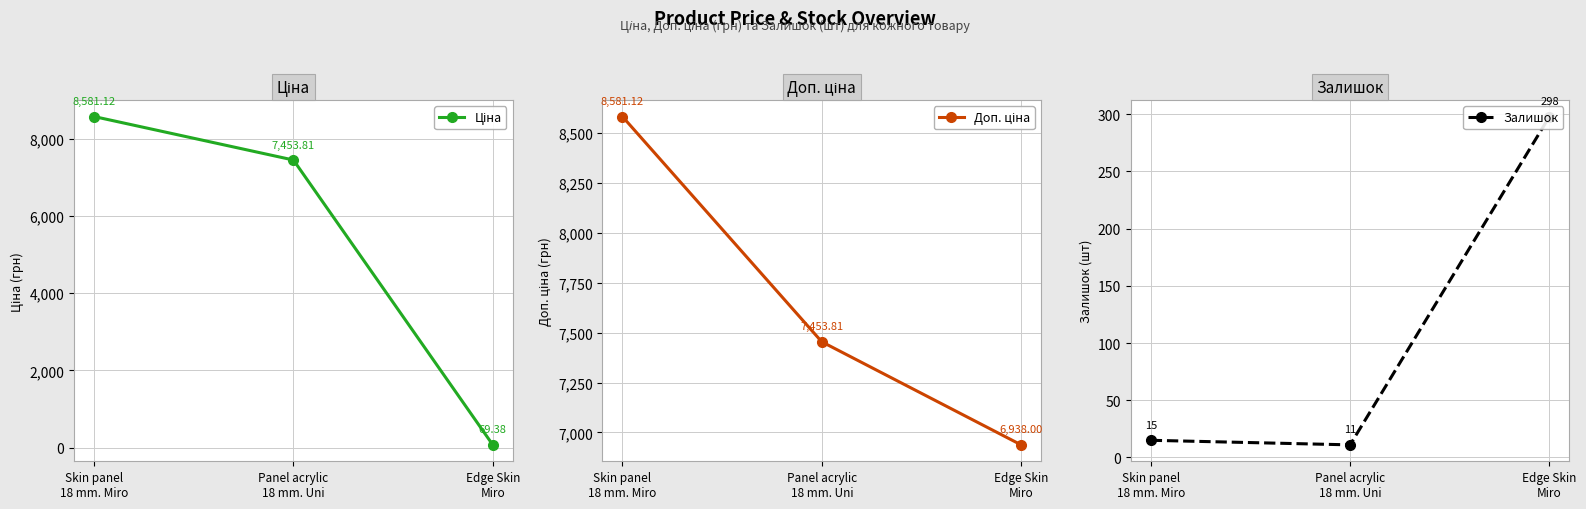

Where does the Ціна series first go above 7453?

Skin panel
18 mm. Miro